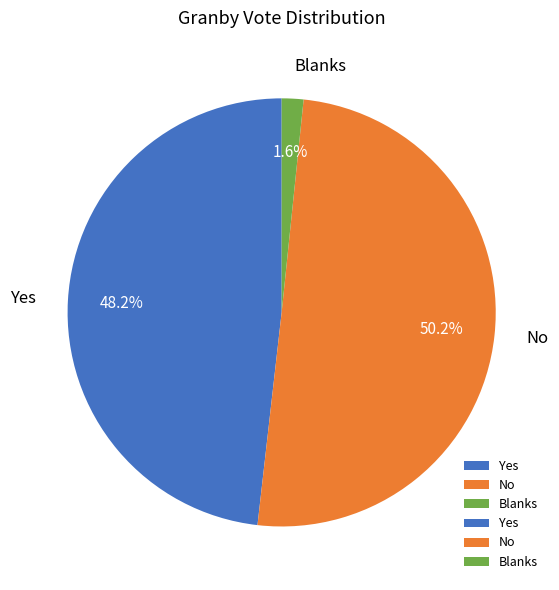

Does Yes represent more than half of the total?

No